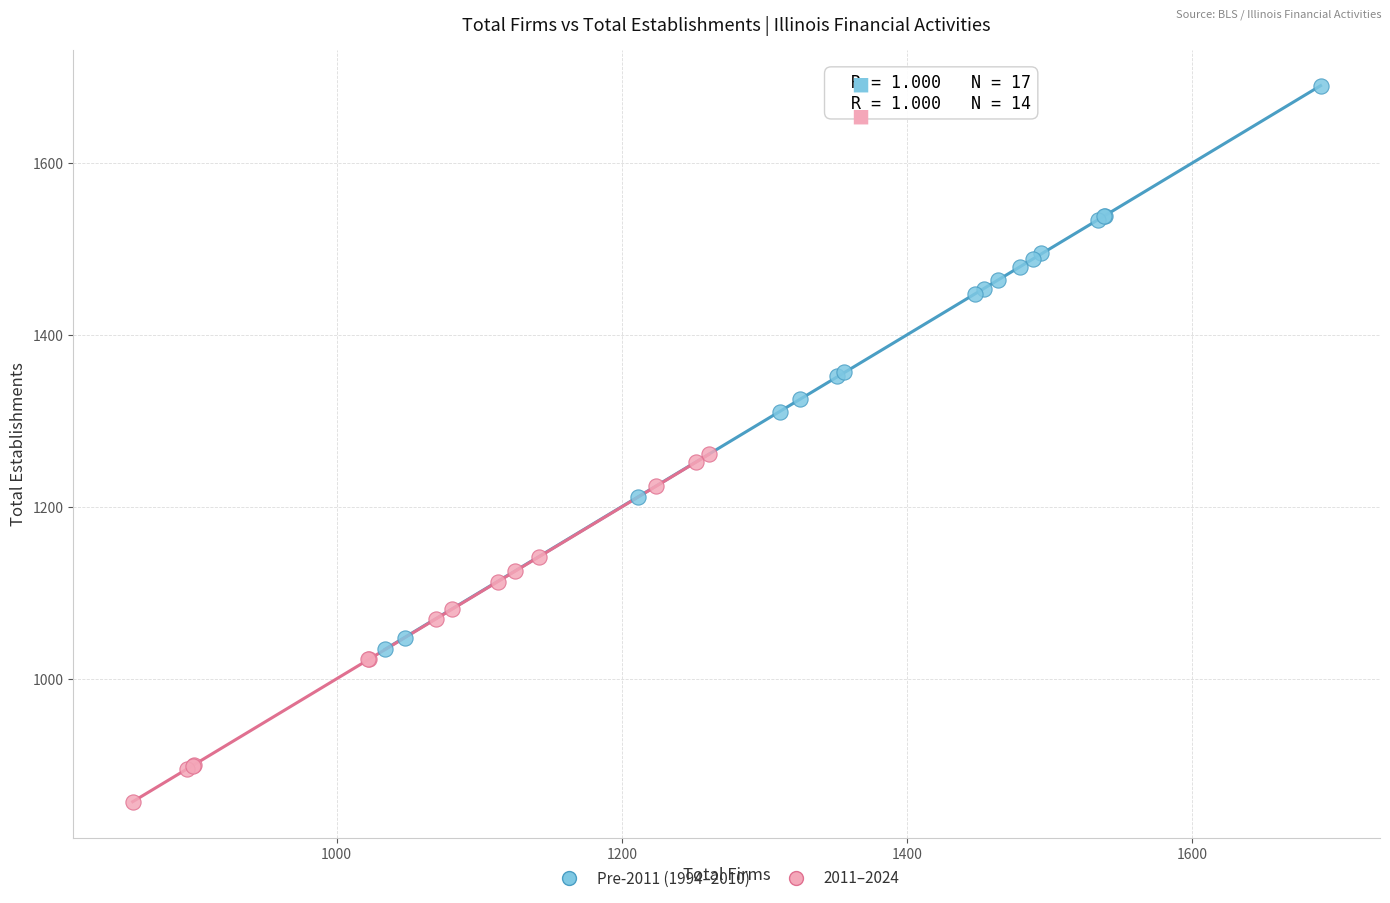

Which series reaches the minimum Y coordinate?

2011–2024